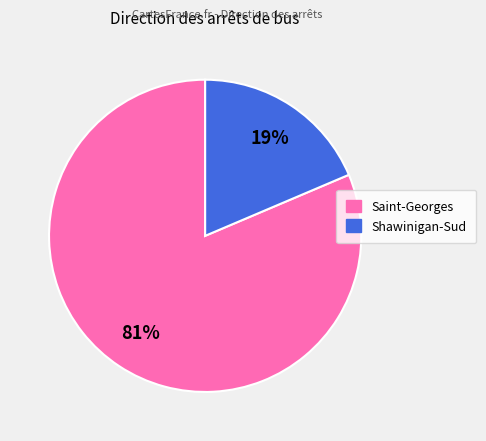

Is it true that Saint-Georges is 91% of the pie?

False